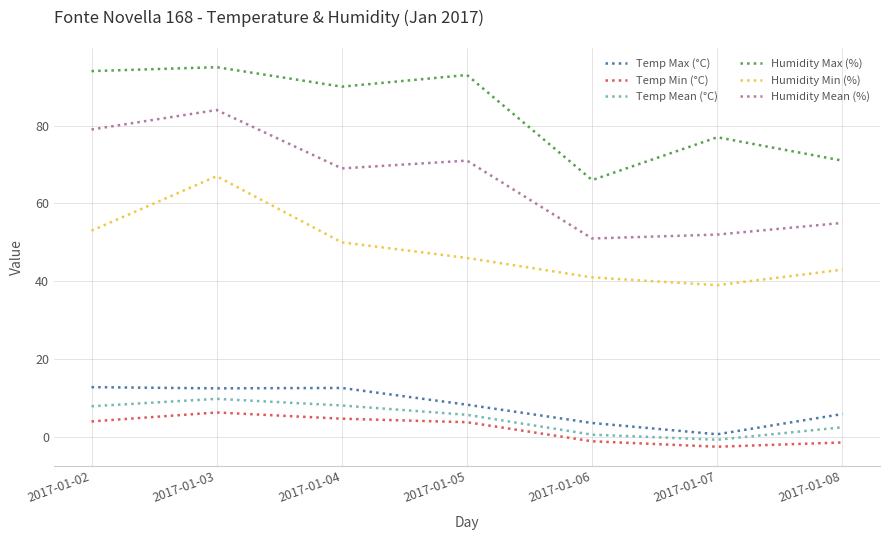

What is the smallest value displayed?

-2.5